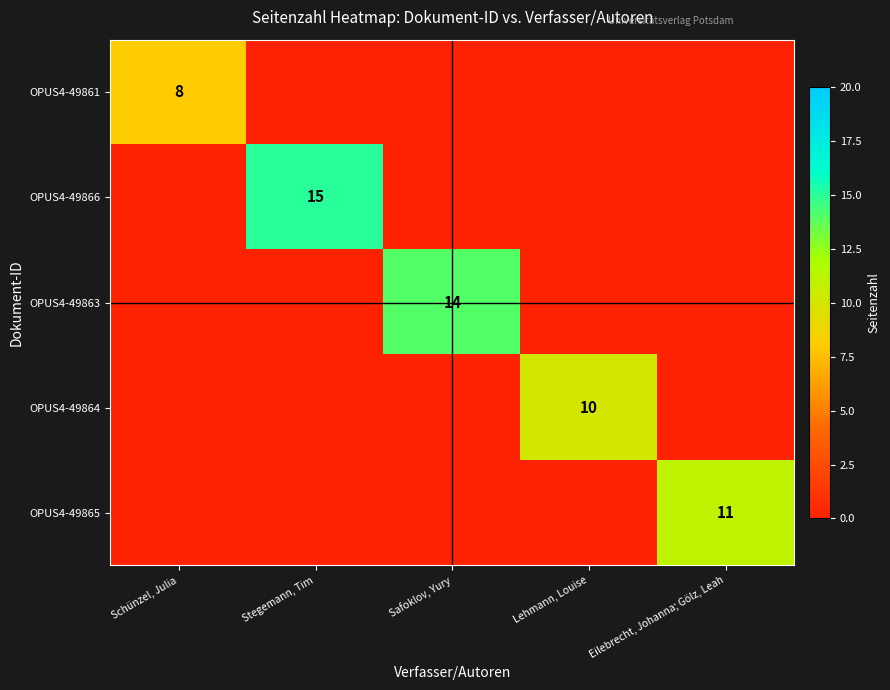

The value of OPUS4-49865 at Eilebrecht, Johanna; Gölz, Leah is 16. True or false?

False